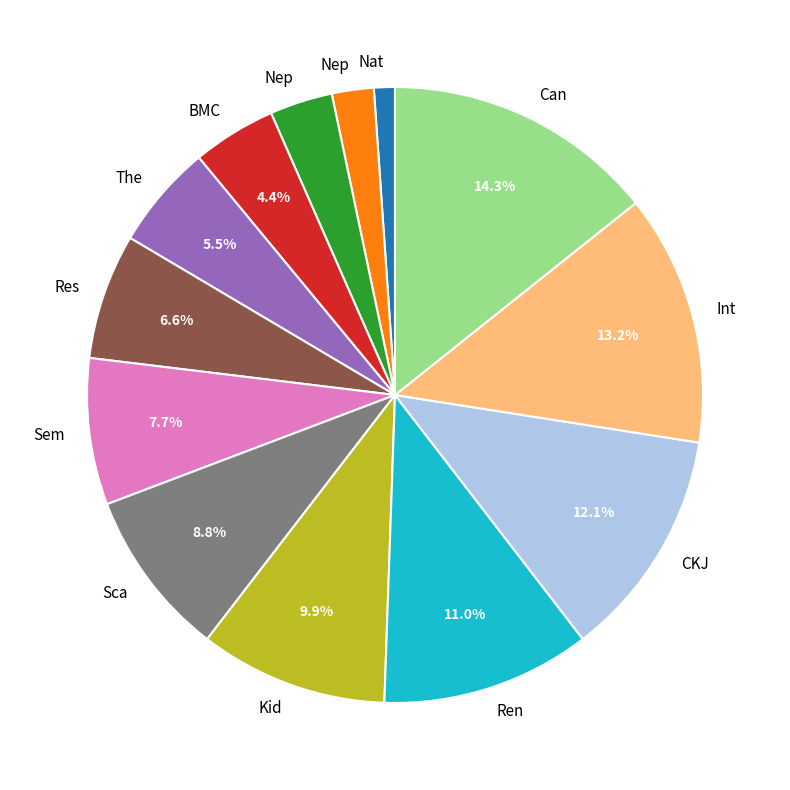

Is there a majority slice in this chart?

No